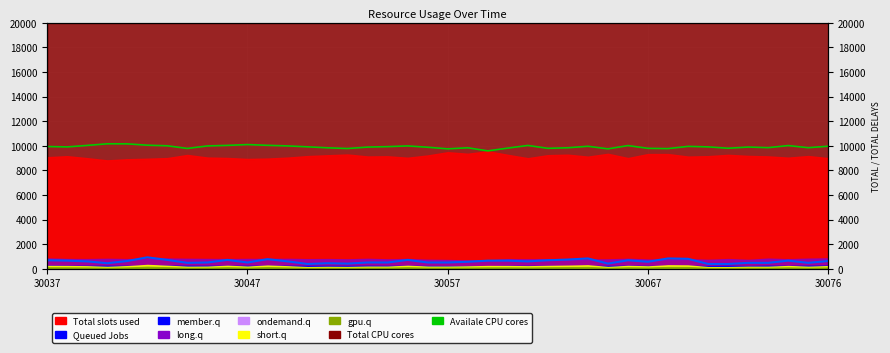

At which label is Queued Jobs closest to 660?

30047